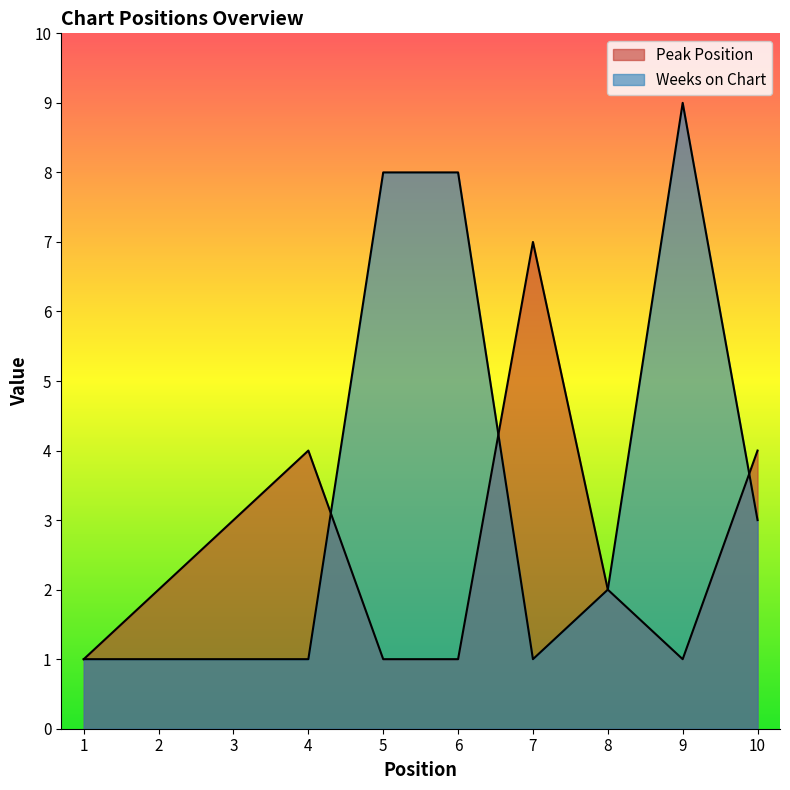

Reading right to left, extract all data points from this chart.

Peak Position: 4	1	2	7	1	1	4	3	2	1
Weeks on Chart: 3	9	2	1	8	8	1	1	1	1